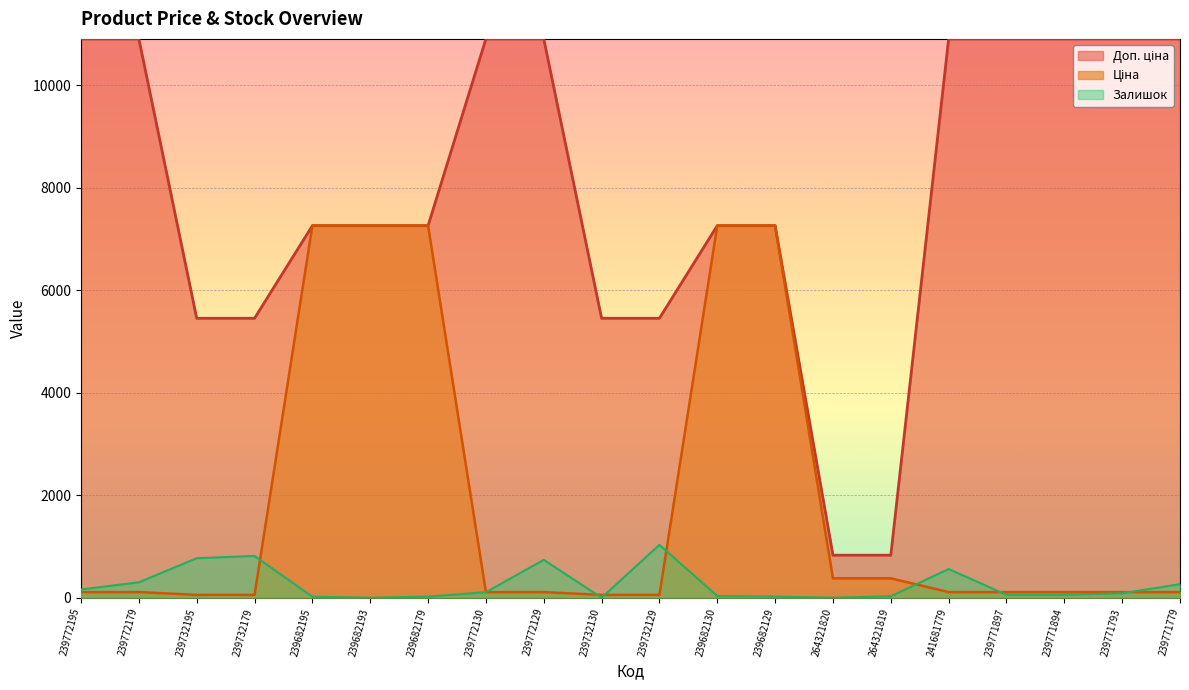

True or false: Доп. ціна and Ціна cross at least once.

False